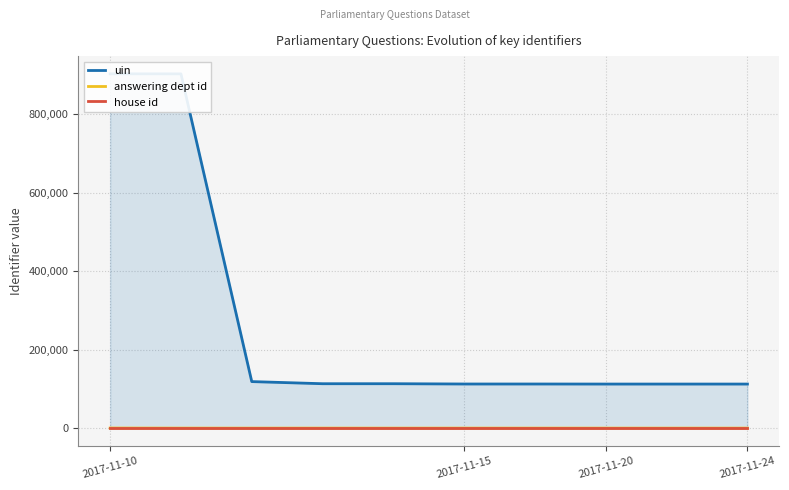

True or false: uin and house id cross at least once.

False